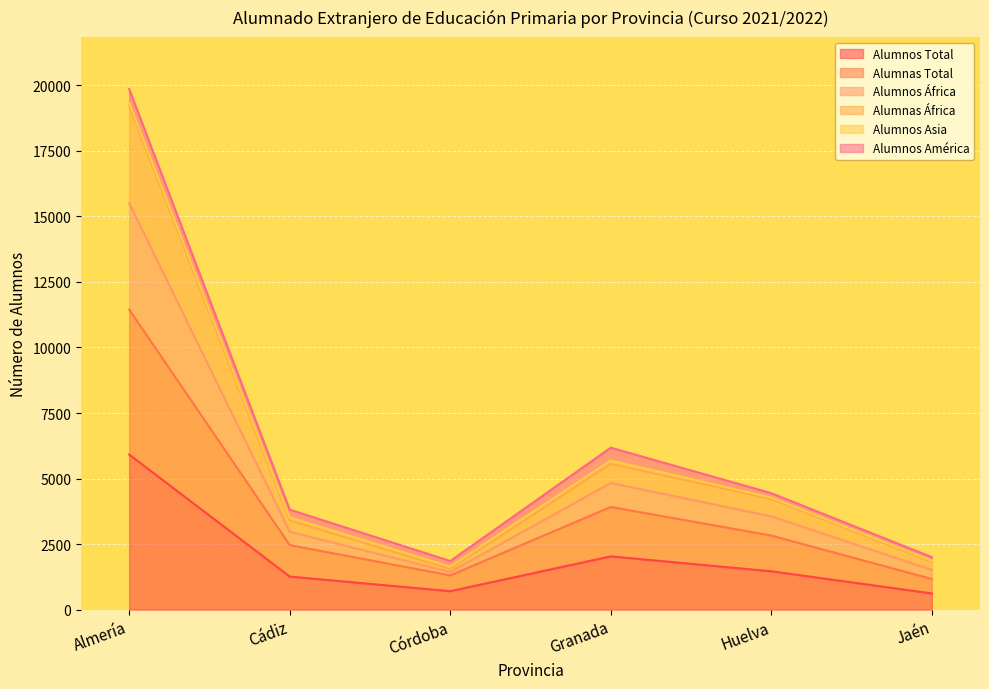

At which category is the sum across all series the highest?

Almería